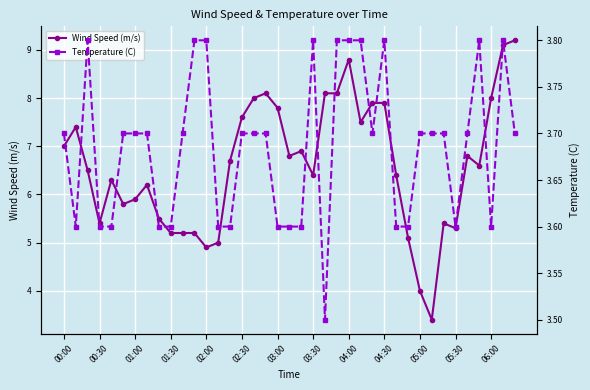

Reading right to left, what are all the values shown in this chart?

Wind Speed (m/s): 9.2	9.1	8.0	6.6	6.8	5.3	5.4	3.4	4.0	5.1	6.4	7.9	7.9	7.5	8.8	8.1	8.1	6.4	6.9	6.8	7.8	8.1	8.0	7.6	6.7	5.0	4.9	5.2	5.2	5.2	5.5	6.2	5.9	5.8	6.3	5.4	6.5	7.4	7.0
Temperature (C): 3.7	3.8	3.6	3.8	3.7	3.6	3.7	3.7	3.7	3.6	3.6	3.8	3.7	3.8	3.8	3.8	3.5	3.8	3.6	3.6	3.6	3.7	3.7	3.7	3.6	3.6	3.8	3.8	3.7	3.6	3.6	3.7	3.7	3.7	3.6	3.6	3.8	3.6	3.7